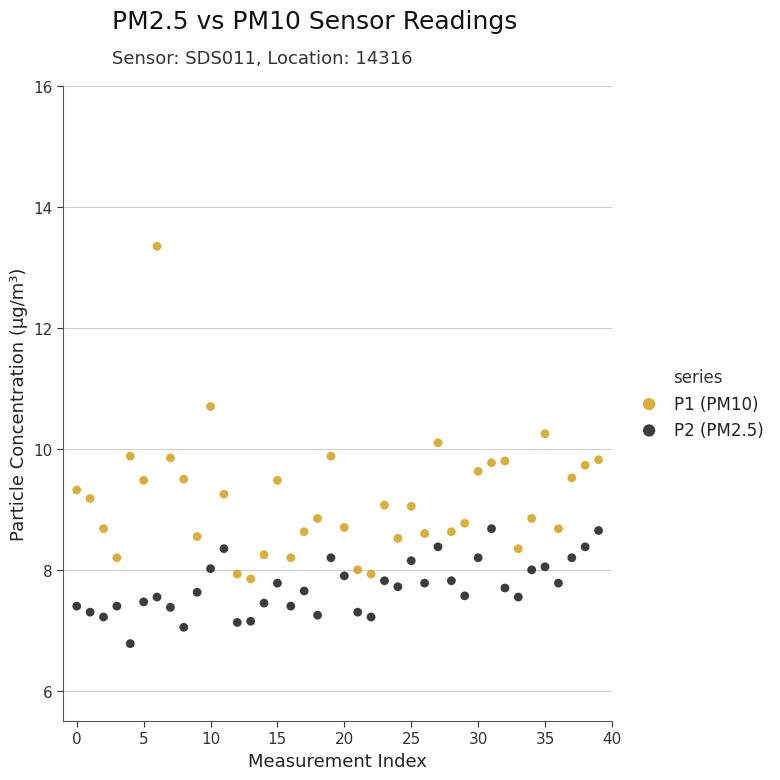

Which series reaches the minimum Y coordinate?

P2 (PM2.5)